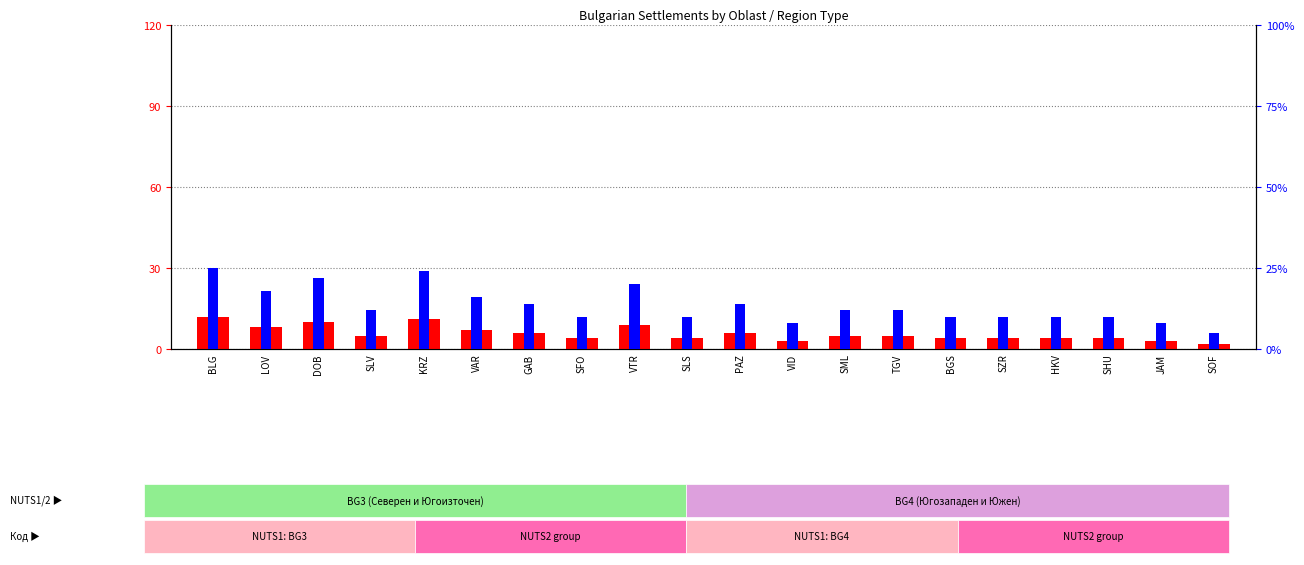

Between DOB and LOV, which is larger?

DOB